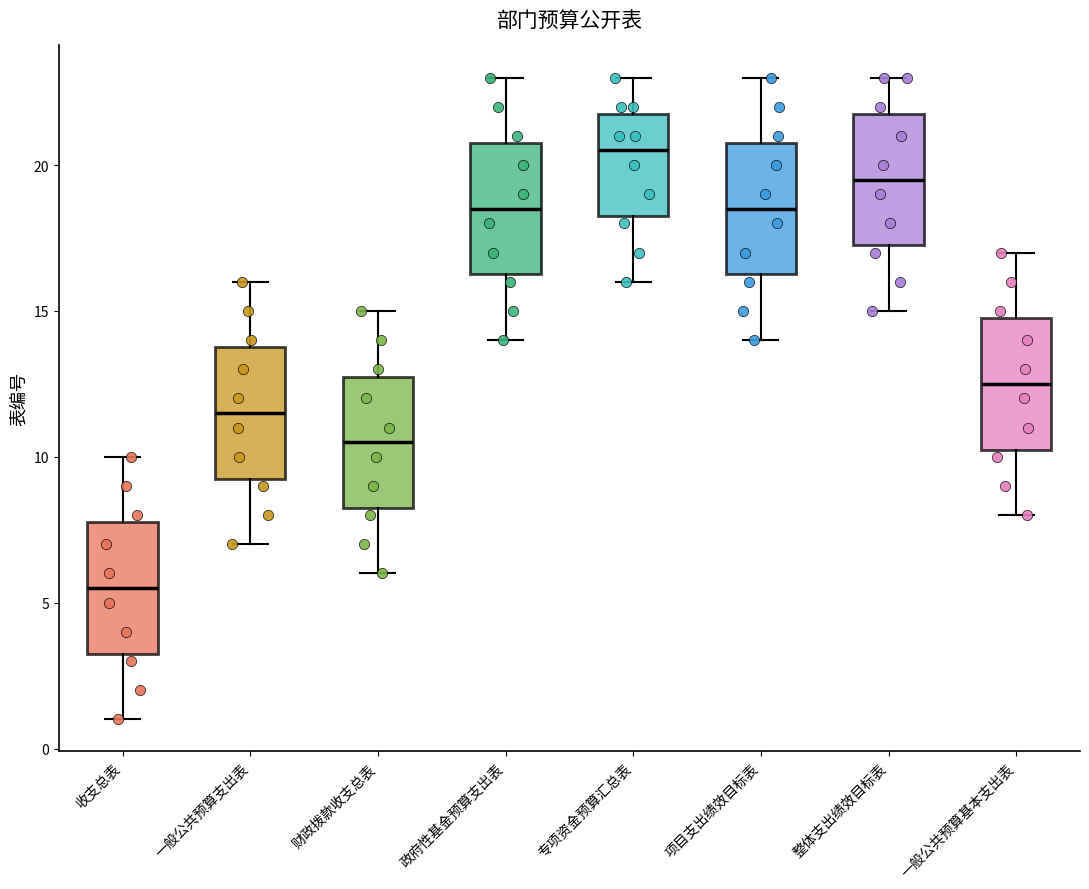

Which box's median line is the highest?

专项资金预算汇总表